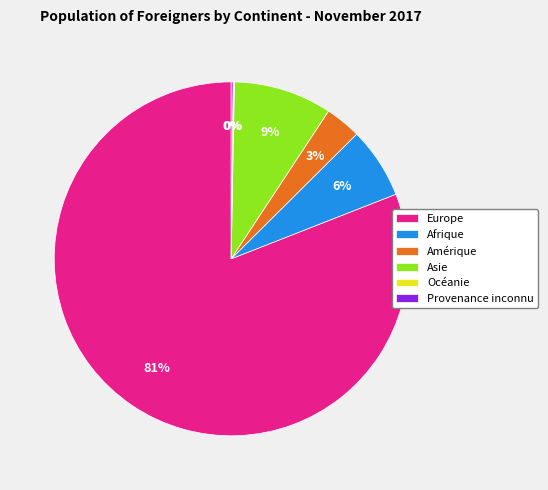

The Amérique slice represents 3% of the pie. True or false?

True